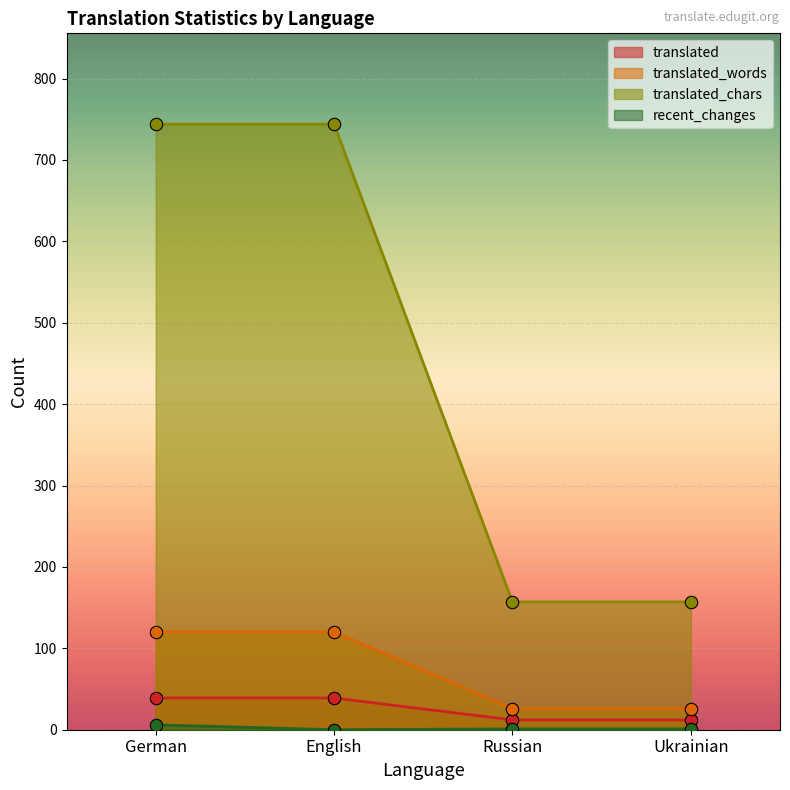

Which series has the largest total across all categories?

translated_chars